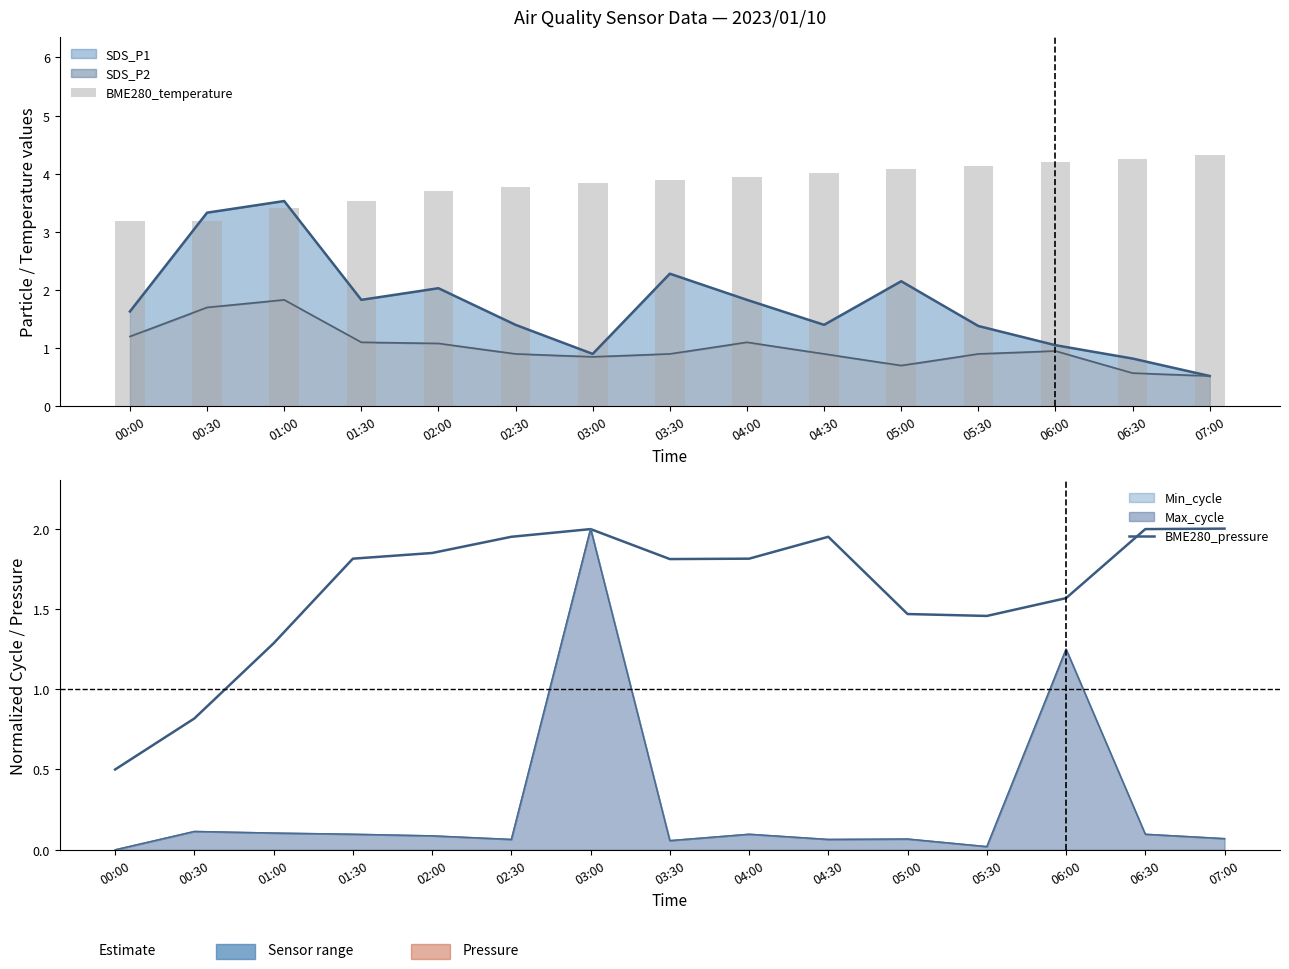

What is the average value of the BME280_temperature series?

3.8